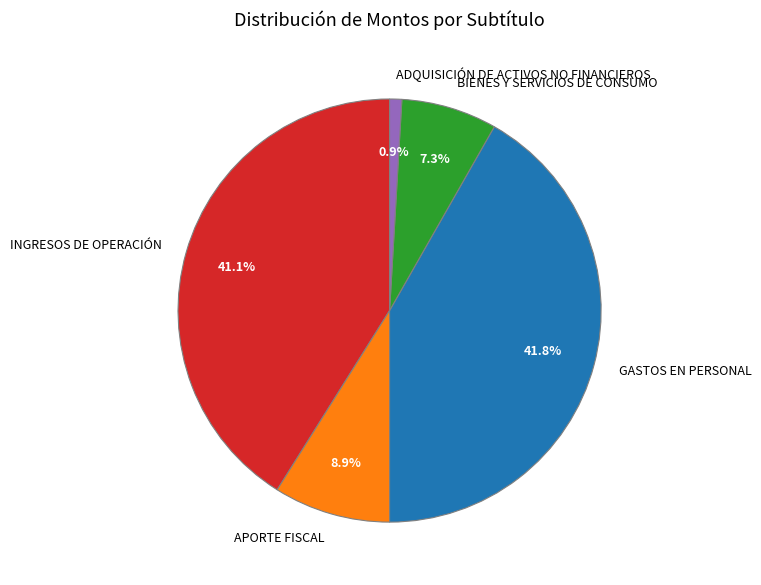

Is the sum of GASTOS EN PERSONAL and ADQUISICIÓN DE ACTIVOS NO FINANCIEROS greater than half?

No